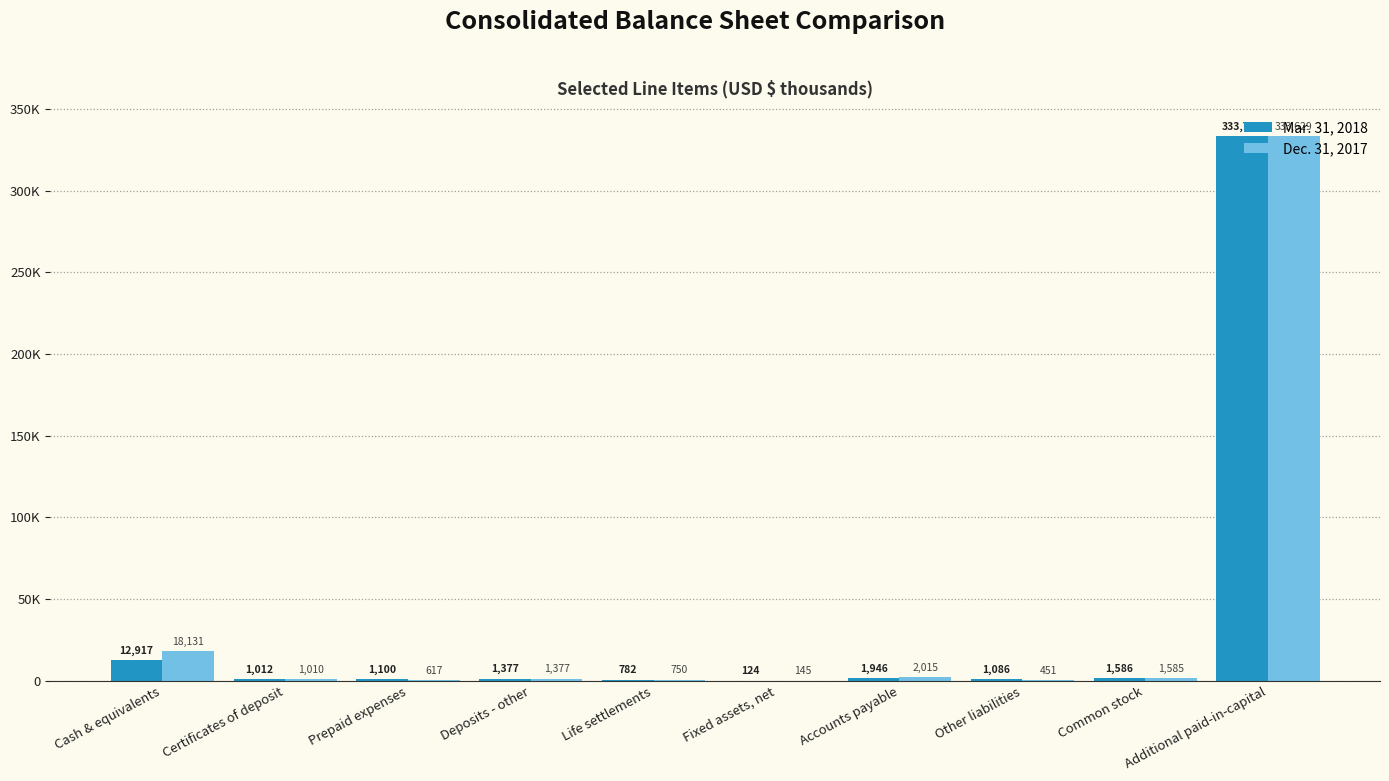

The value of Dec. 31, 2017 at Prepaid expenses is 204. True or false?

False